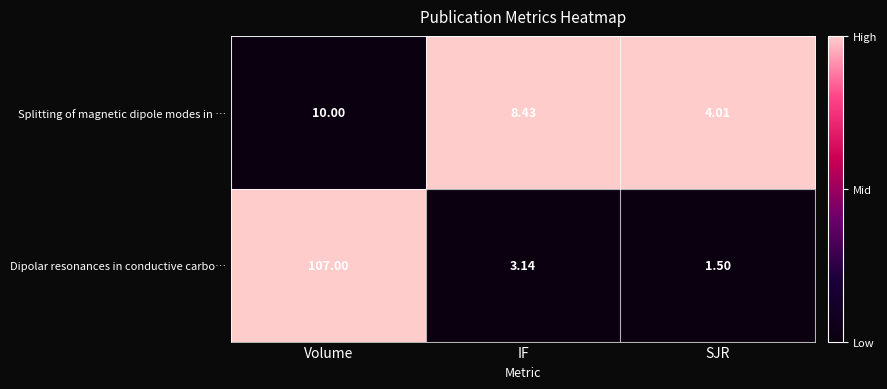

At which label is Dipolar resonances in conductive carbo… closest to 54?

IF